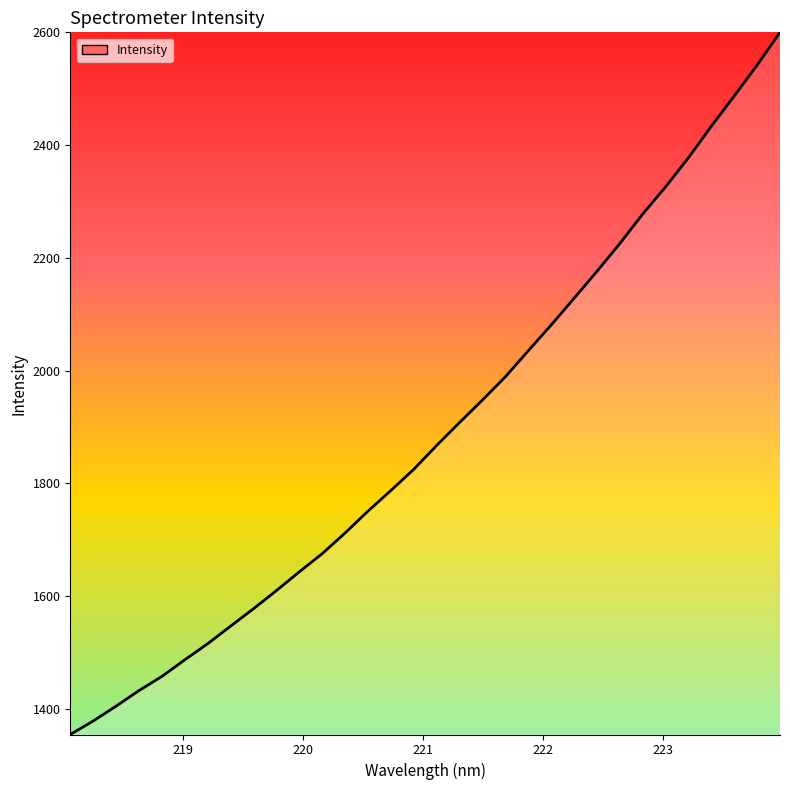

What is the difference between the maximum and minimum values?

1245.7